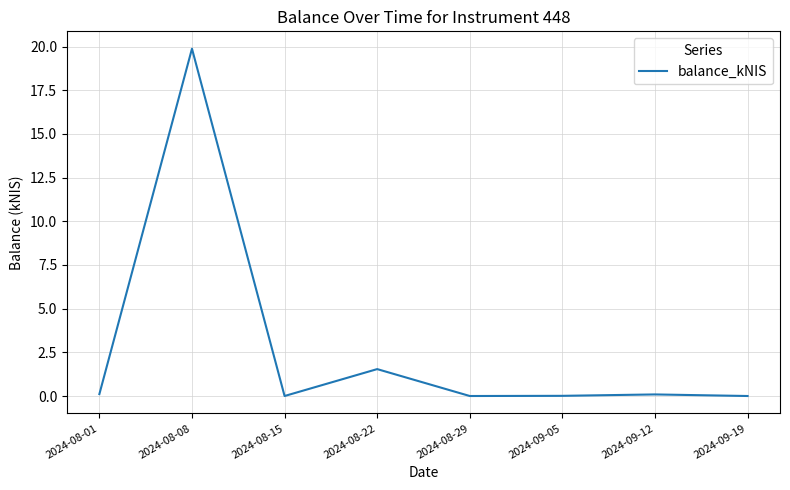

What is the greatest value displayed?

19.9